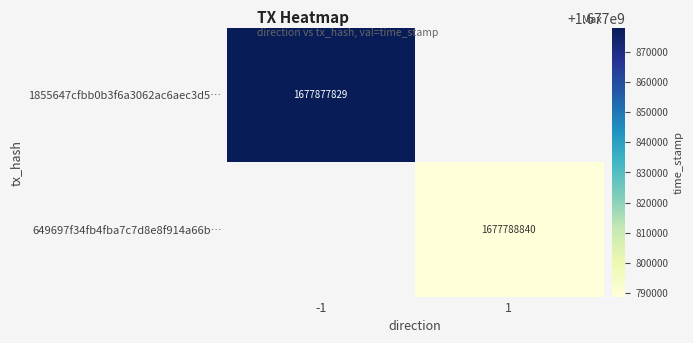

What is the greatest value displayed?

1677877829.0